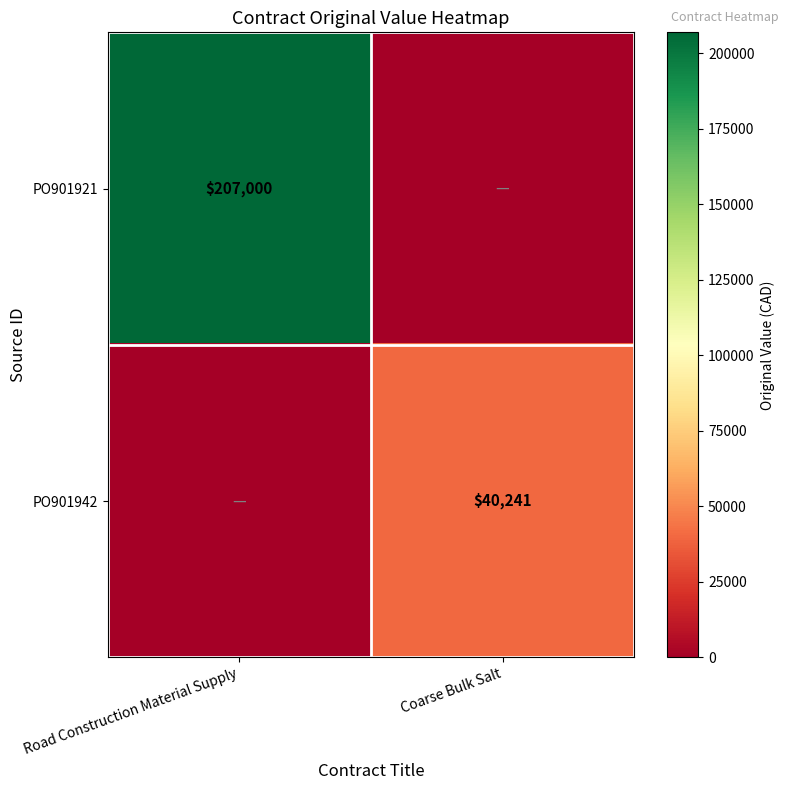

What is the maximum value shown in the chart?

207000.0